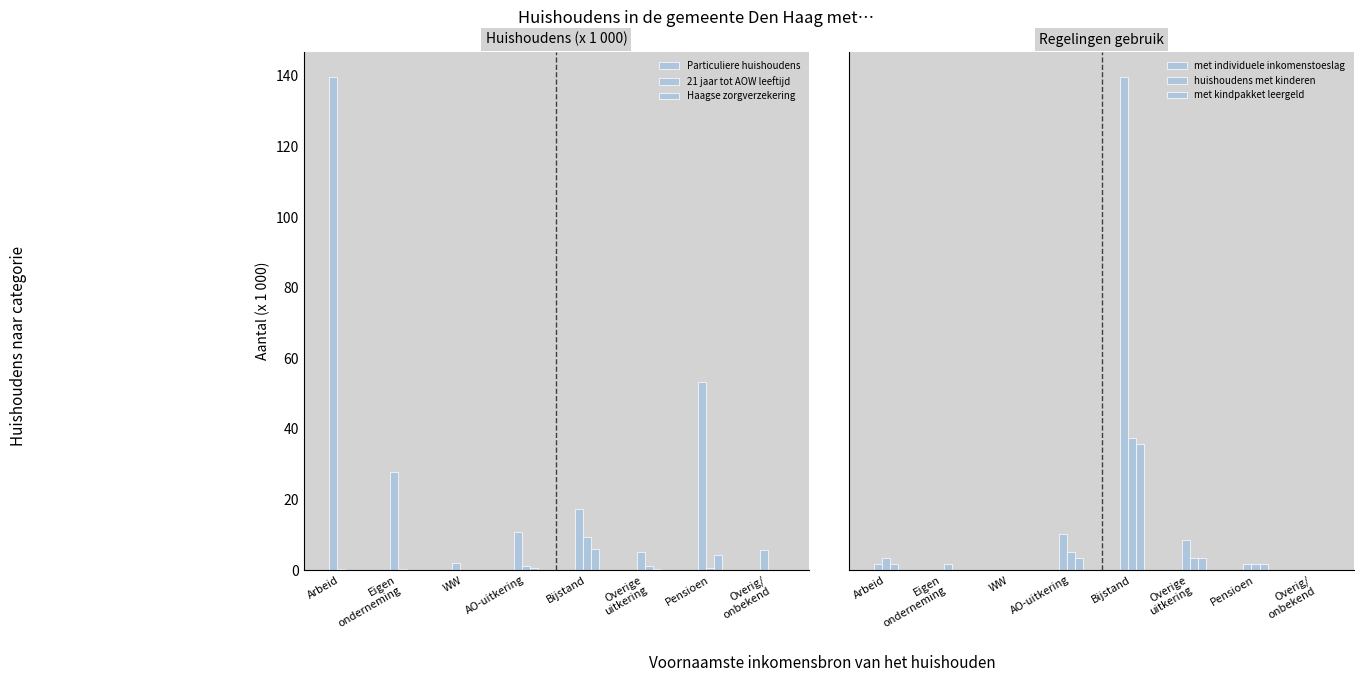

What position from the left is Bijstand?

5